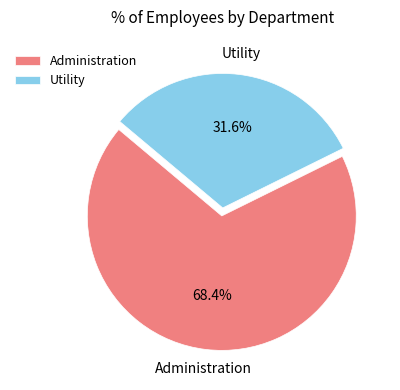

Which category has the biggest portion of the pie?

Administration